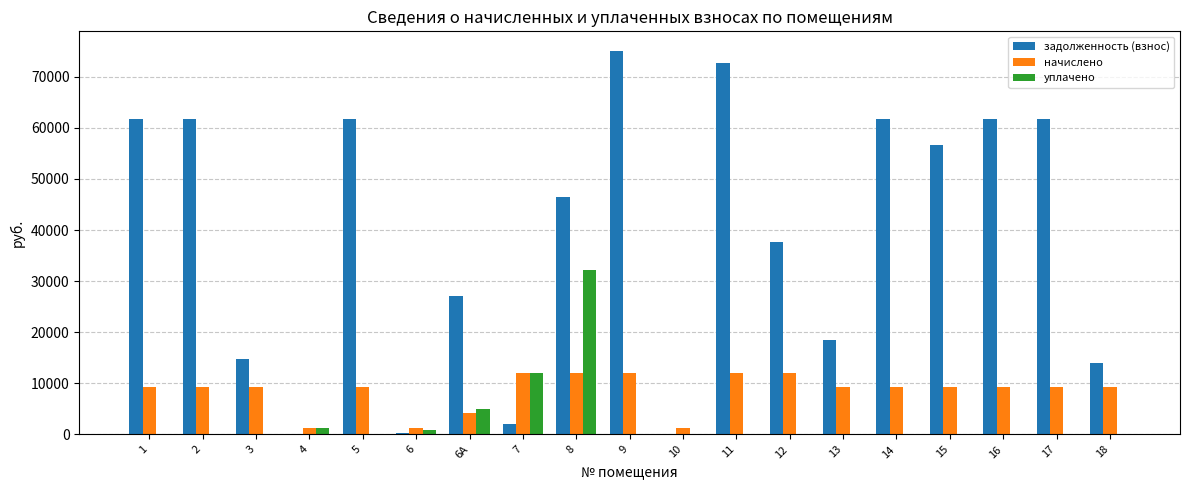

Does the chart contain stacked bars?

No